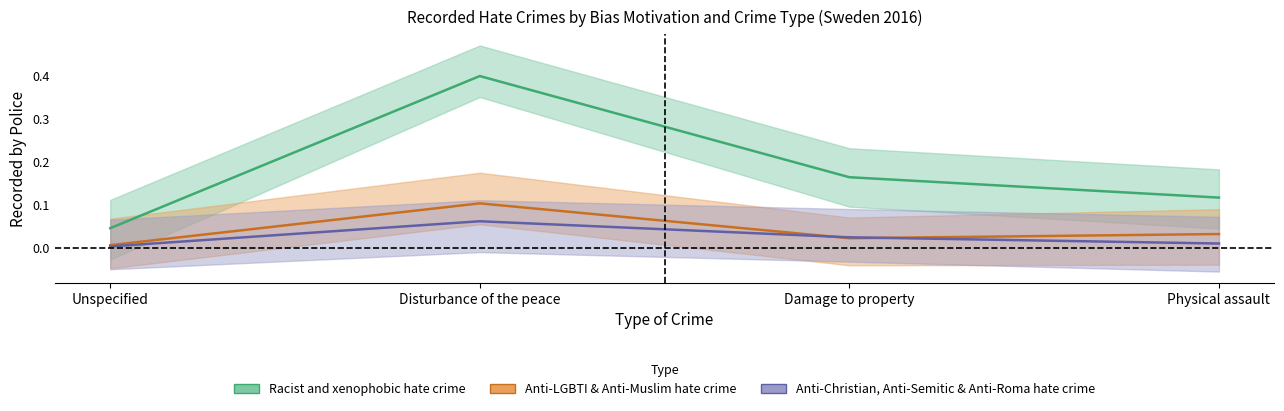

Count the number of categories in the chart.

4